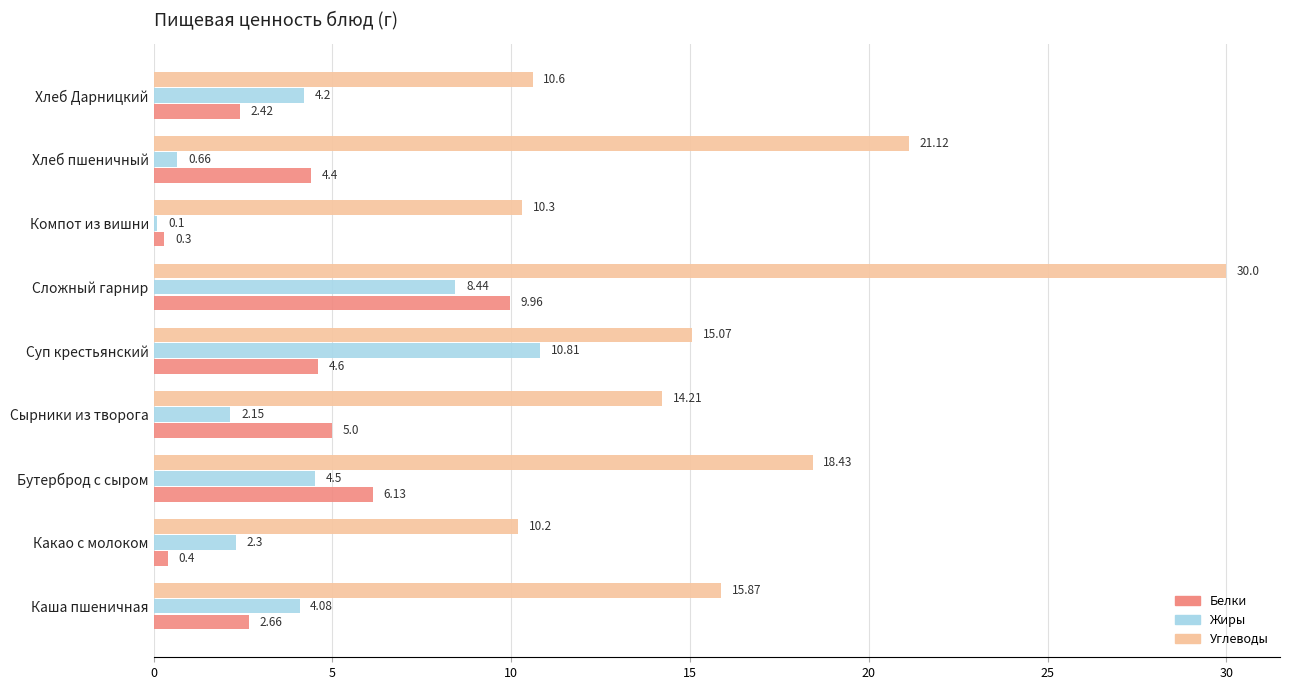

What is the average value of the Жиры series?

4.1